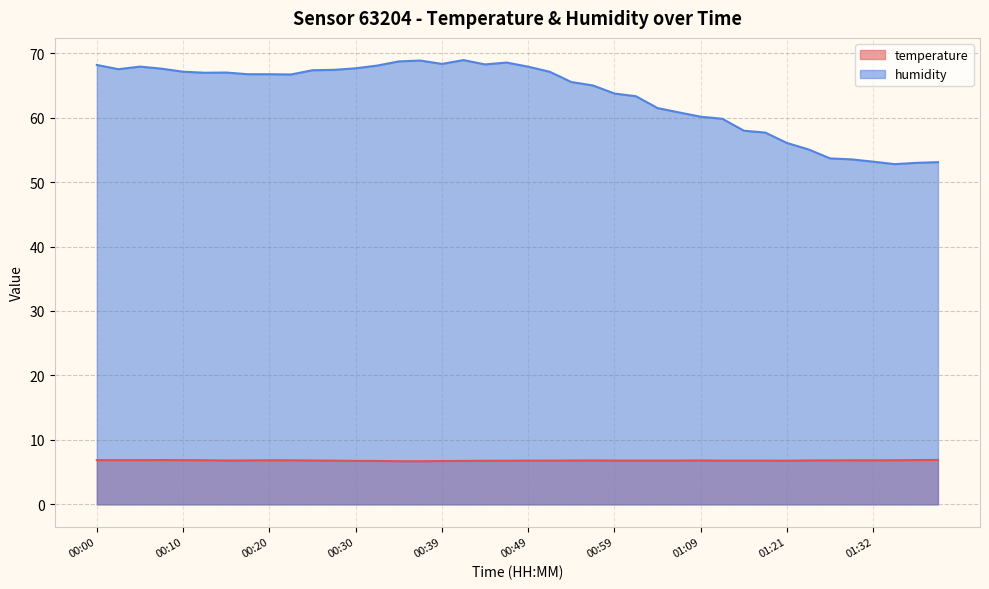

Rank the categories by temperature value from highest to lowest.

01:39, 00:08, 01:36, 00:00, 00:03, 00:05, 00:10, 00:13, 00:20, 01:34, 00:22, 01:29, 01:32, 01:26, 00:17, 00:56, 01:09, 01:24, 00:15, 00:25, 00:54, 00:59, 01:01, 01:04, 01:06, 00:27, 00:49, 00:51, 01:11, 01:14, 01:16, 00:47, 01:21, 00:44, 00:30, 00:42, 00:32, 00:39, 00:34, 00:37